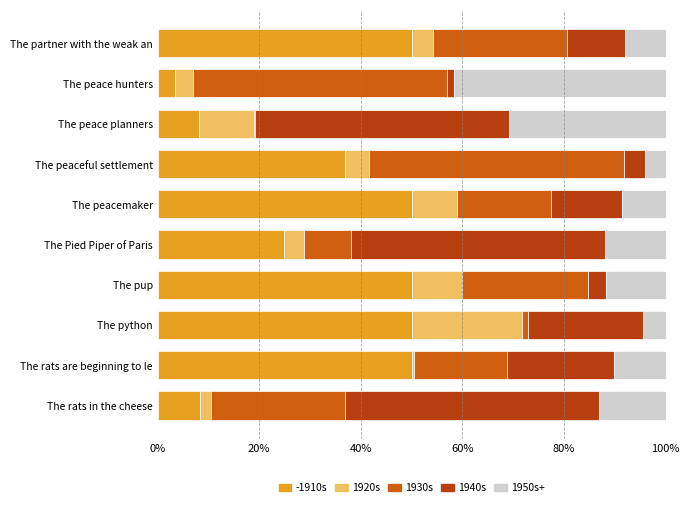

What is the total value across all series at The peacemaker?

100.0